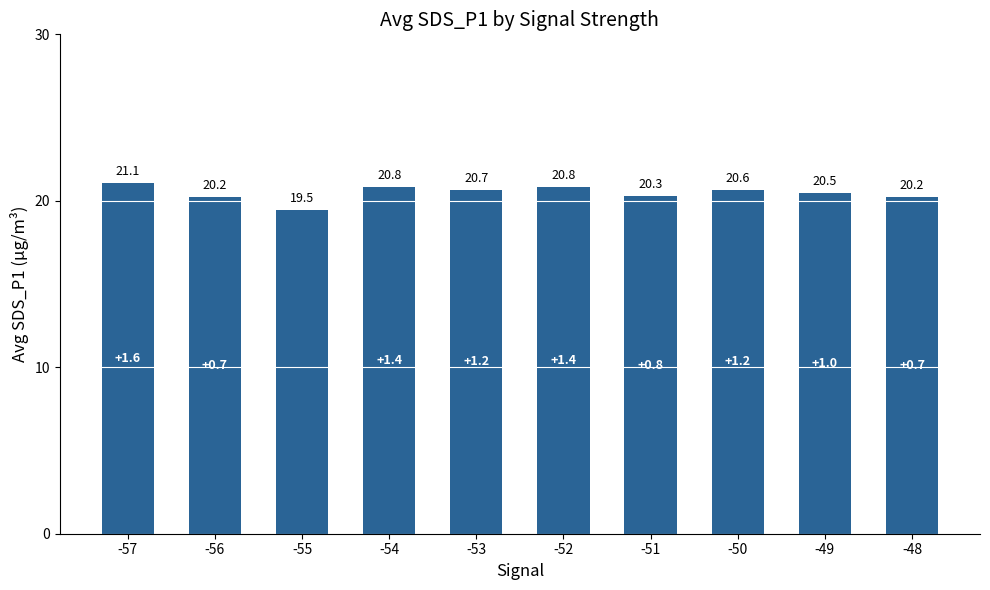

What is the change in value from -51 to -50?

+0.4